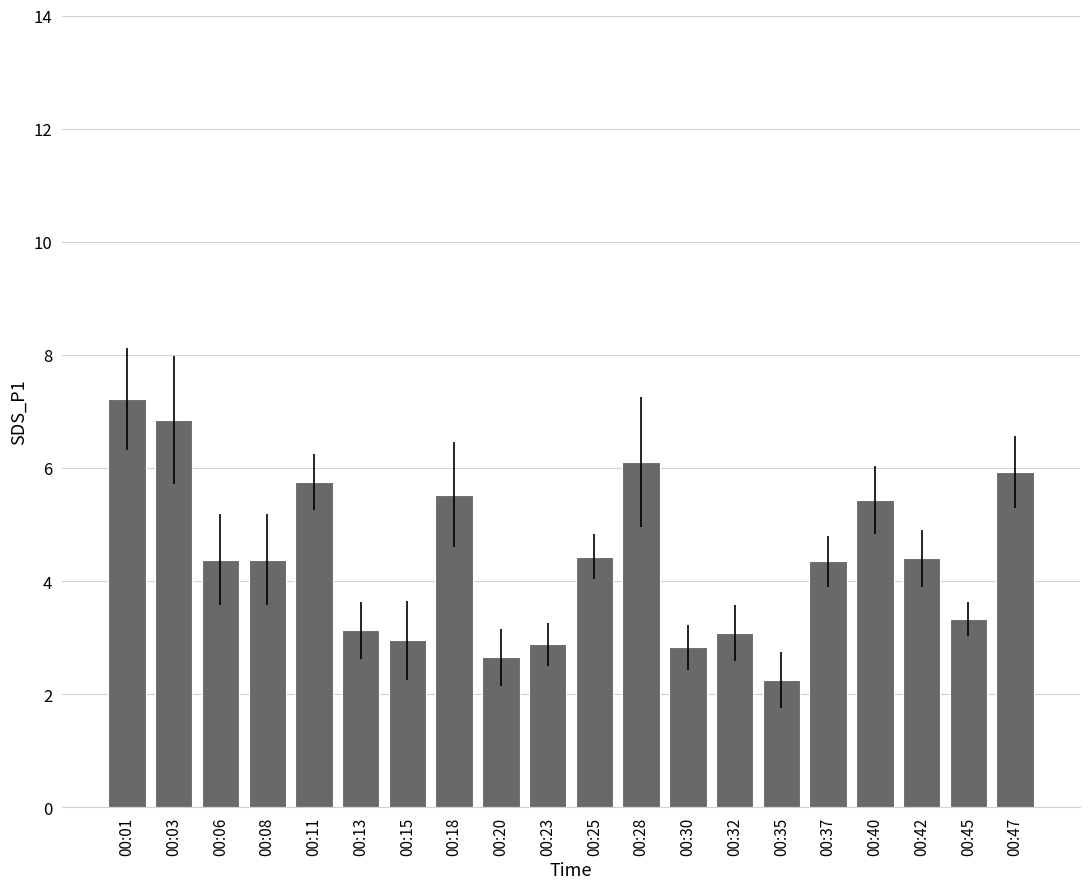

Which category has the highest value across all series?

00:01